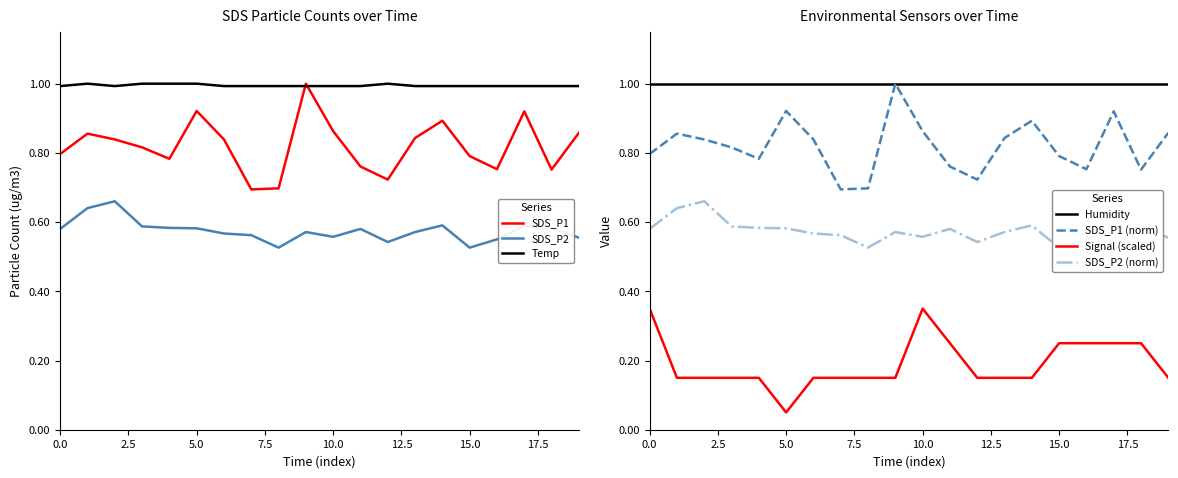

True or false: SDS_P1 has a value of 0.8 at 00:54.

True